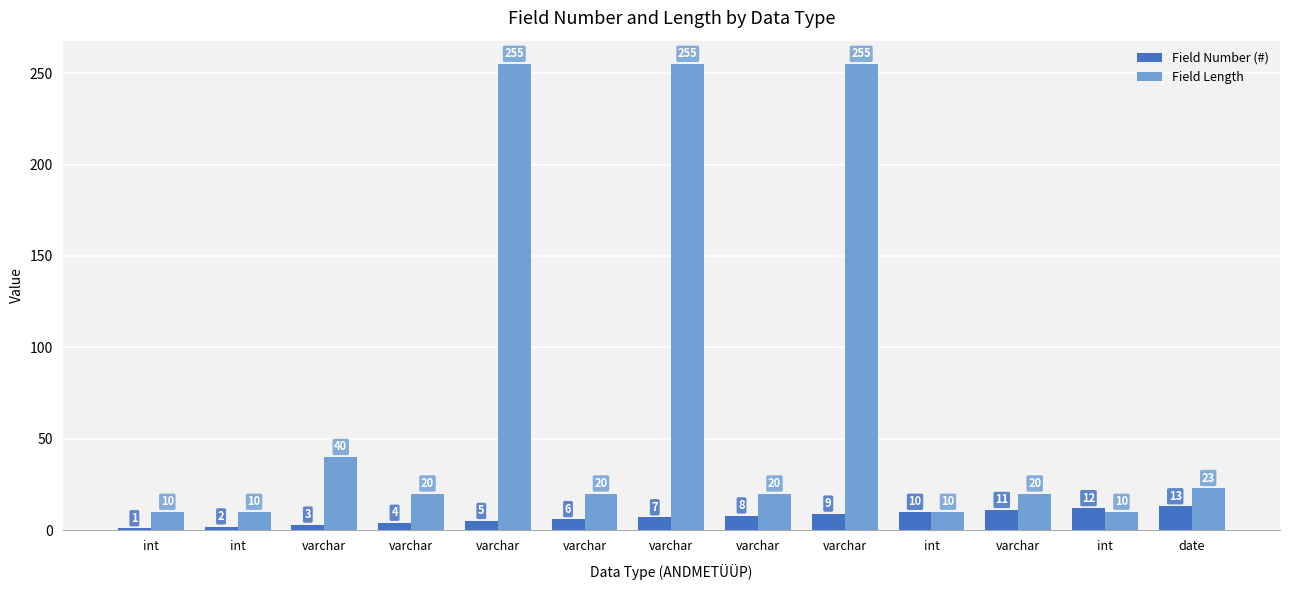

Count the number of categories in the chart.

13